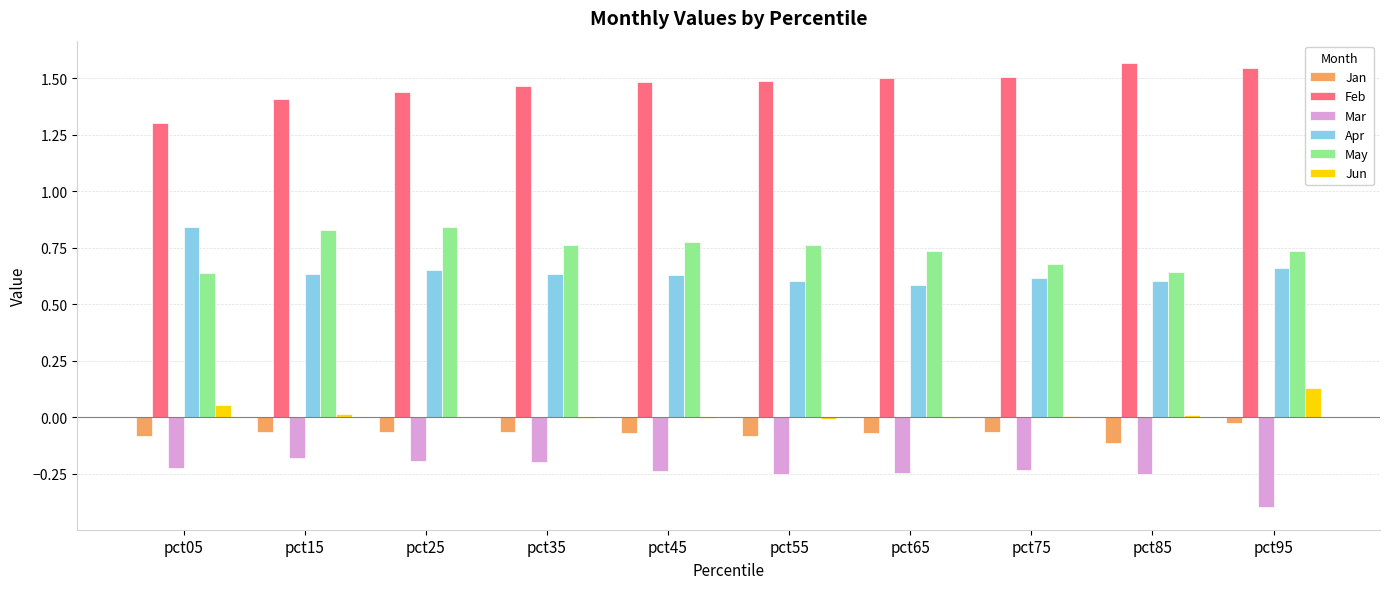

Is the value of Feb at pct05 greater than the value of Jun at pct35?

Yes